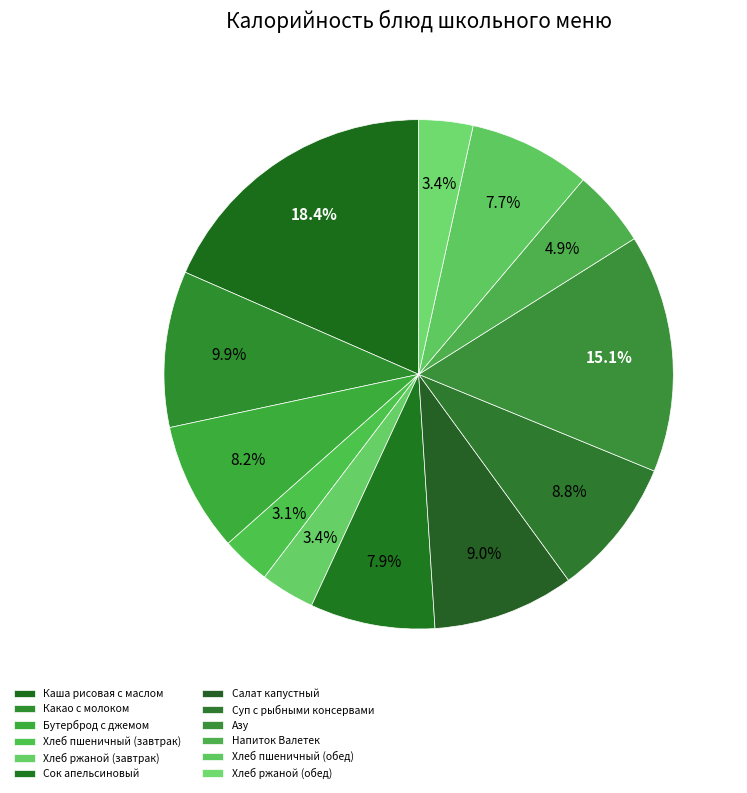

Rank the categories by value from lowest to highest.

Хлеб пшеничный (завтрак), Хлеб ржаной (завтрак), Хлеб ржаной (обед), Напиток Валетек, Хлеб пшеничный (обед), Сок апельсиновый, Бутерброд с джемом, Суп с рыбными консервами, Салат капустный, Какао с молоком, Азу, Каша рисовая с маслом